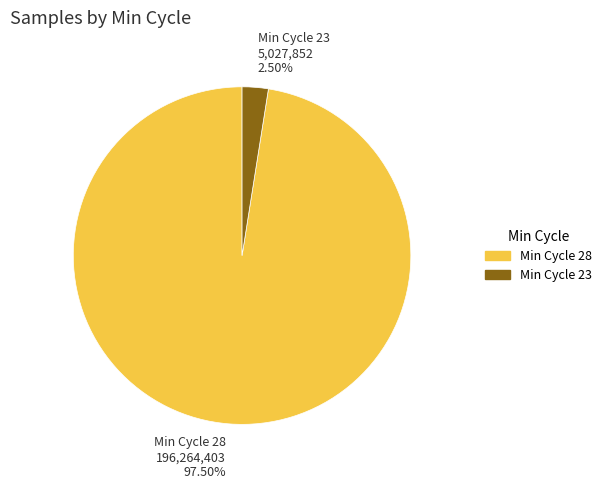

Is there any slice that represents more than half of the pie?

Yes